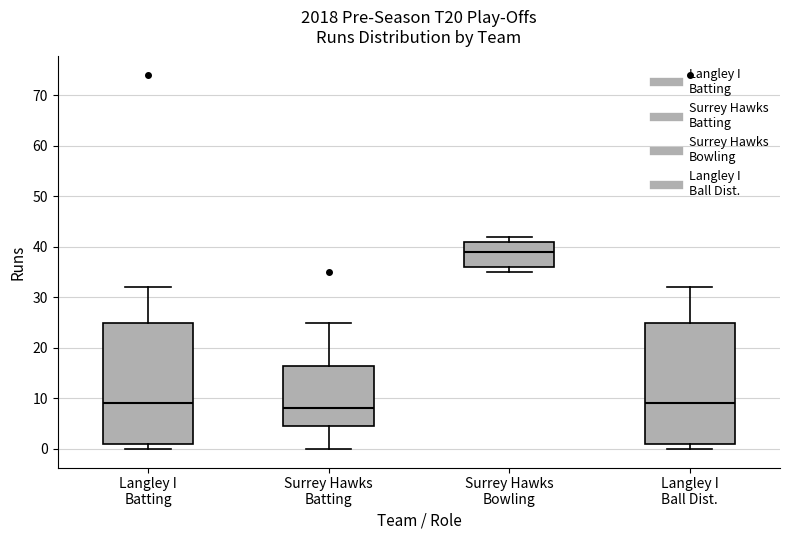

Reading left to right, read every box against the y-axis: the position of its median line, the range the box covers, and the ends of its whiskers. The values are not printed on the chart, so give them approximately, as read against the axis.

Langley I Batting: median 9, box 1 to 25, whiskers 0 to 32
Surrey Hawks Batting: median 8, box 5 to 17, whiskers 0 to 25
Surrey Hawks Bowling: median 39, box 36 to 41, whiskers 35 to 42
Langley I Ball Dist.: median 9, box 1 to 25, whiskers 0 to 32